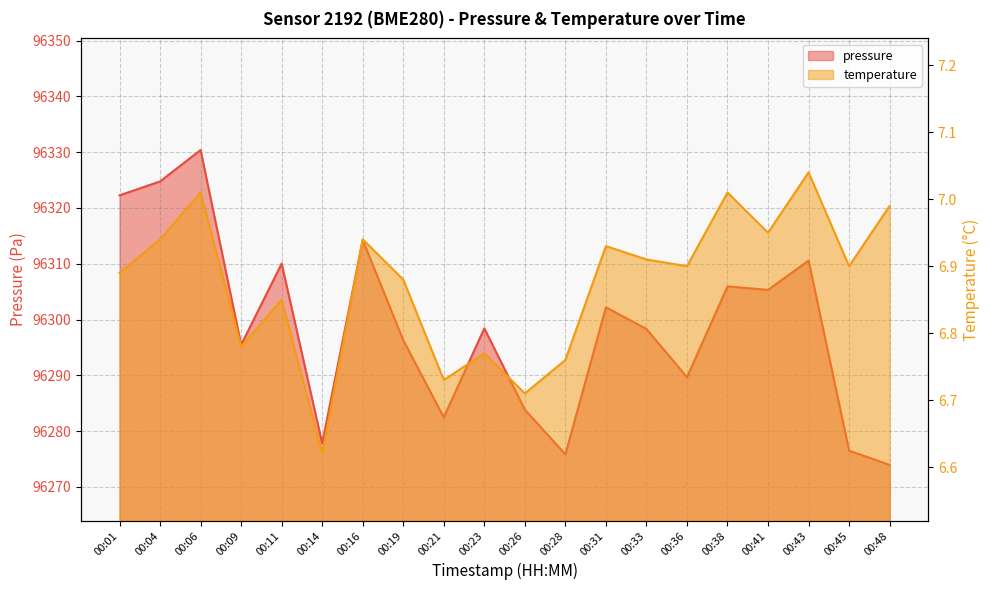

How many series are shown in this chart?

2